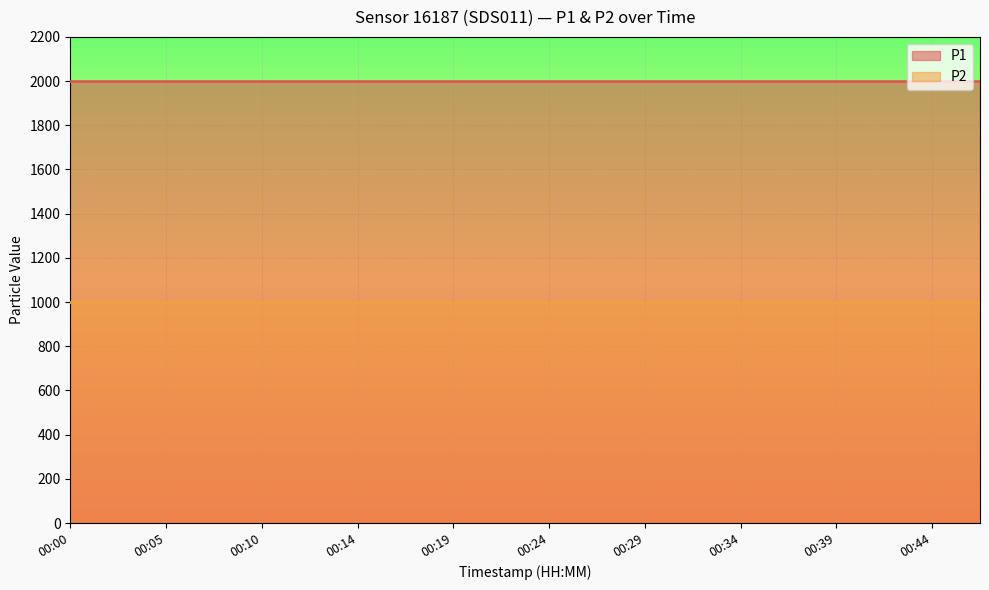

Which label corresponds to the largest value in the chart?

00:00